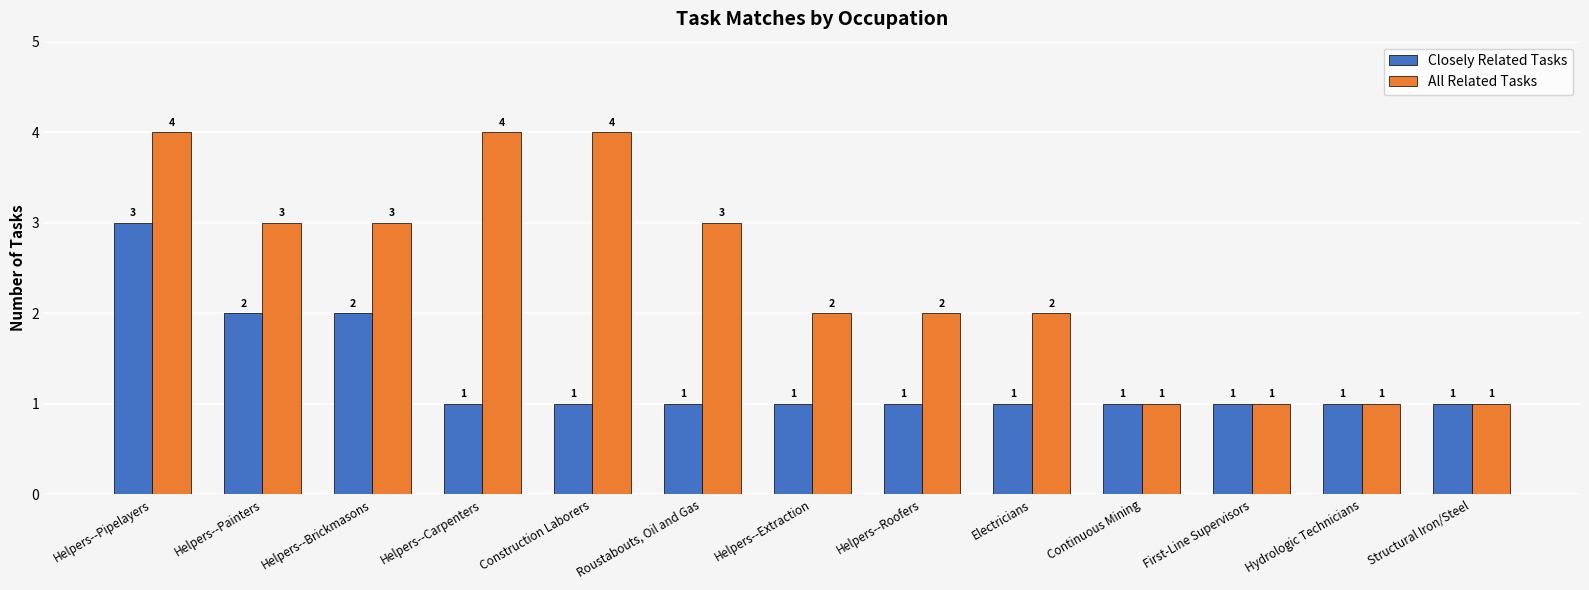

Reading left to right, list all the values displayed in this chart.

Closely Related Tasks: Helpers--Pipelayers=3	Helpers--Painters=2	Helpers--Brickmasons=2	Helpers--Carpenters=1	Construction Laborers=1	Roustabouts, Oil and Gas=1	Helpers--Extraction=1	Helpers--Roofers=1	Electricians=1	Continuous Mining=1	First-Line Supervisors=1	Hydrologic Technicians=1	Structural Iron/Steel=1
All Related Tasks: Helpers--Pipelayers=4	Helpers--Painters=3	Helpers--Brickmasons=3	Helpers--Carpenters=4	Construction Laborers=4	Roustabouts, Oil and Gas=3	Helpers--Extraction=2	Helpers--Roofers=2	Electricians=2	Continuous Mining=1	First-Line Supervisors=1	Hydrologic Technicians=1	Structural Iron/Steel=1